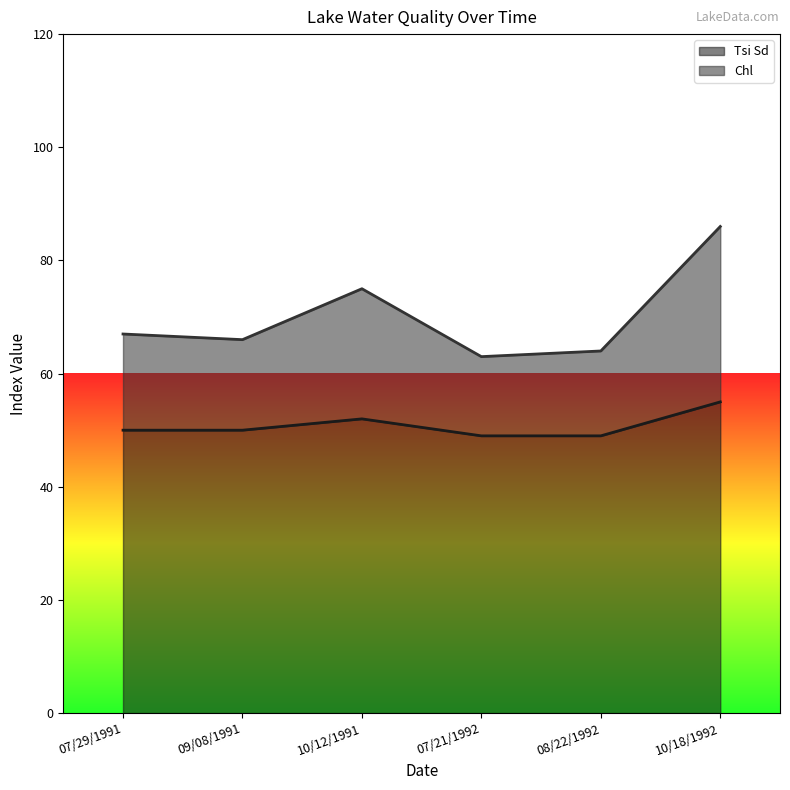

What is the spread (max minus min) of values at 07/29/1991?

17